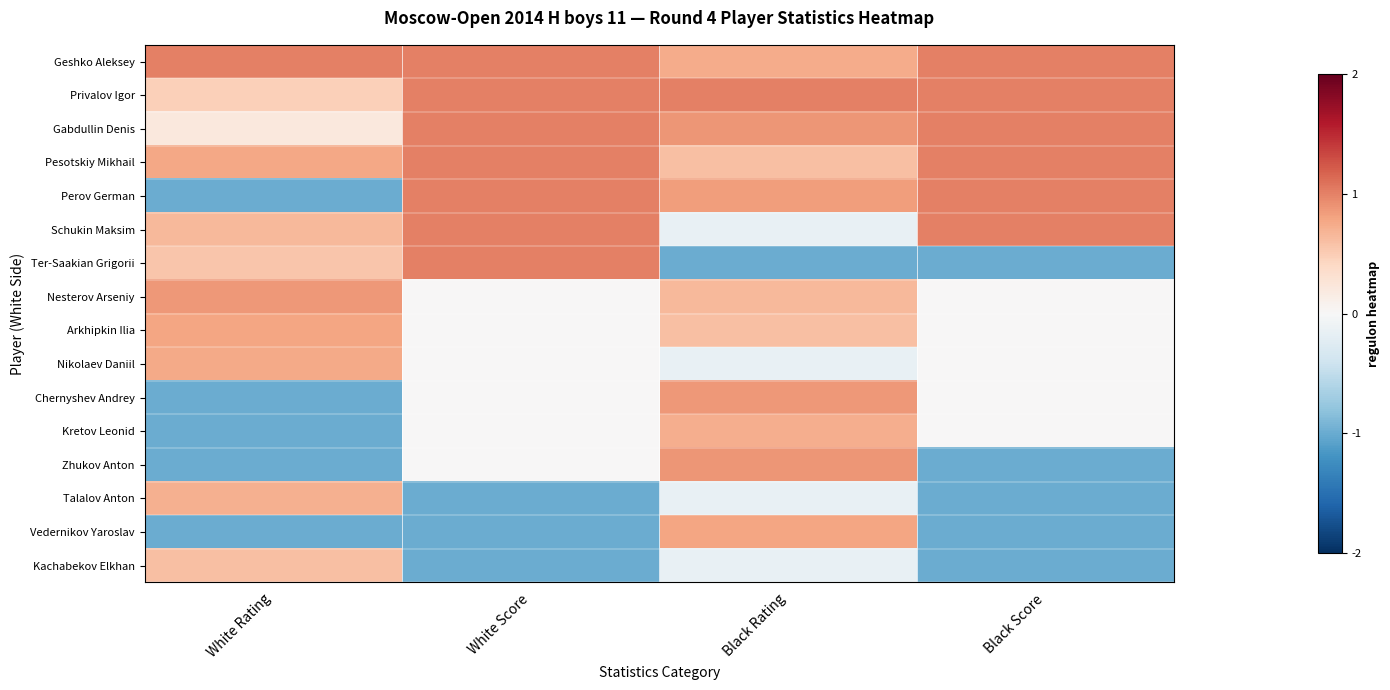

Is the value of Kachabekov Elkhan at White Rating greater than the value of Arkhipkin Ilia at White Rating?

No